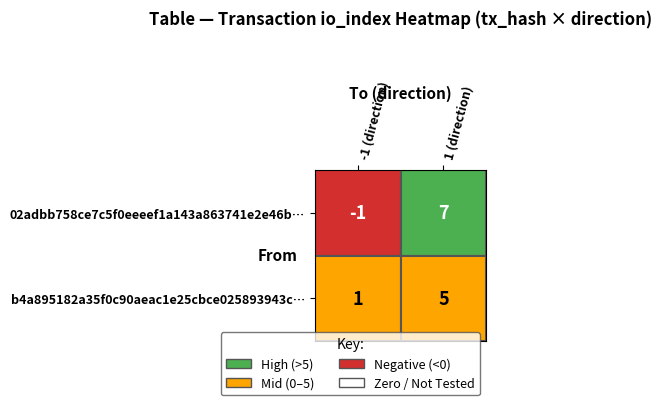

True or false: 02adbb758ce7c5f0eeeef1a143a863741e2e46b has a value of -1 at -1.

True